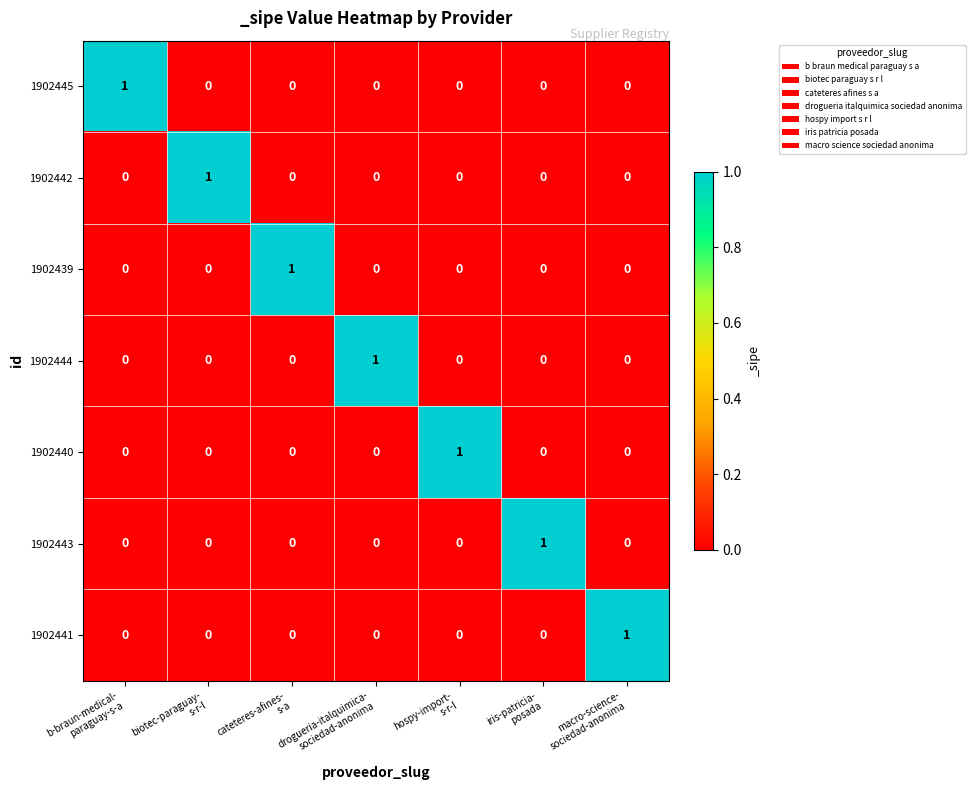

What is the total value across all series at biotec-paraguay-
s-r-l?

1